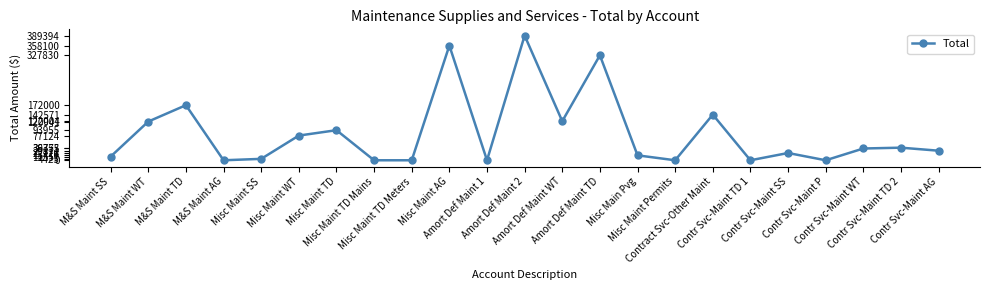

Which has a higher value, Misc Maint AG or Amort Def Maint WT?

Misc Maint AG